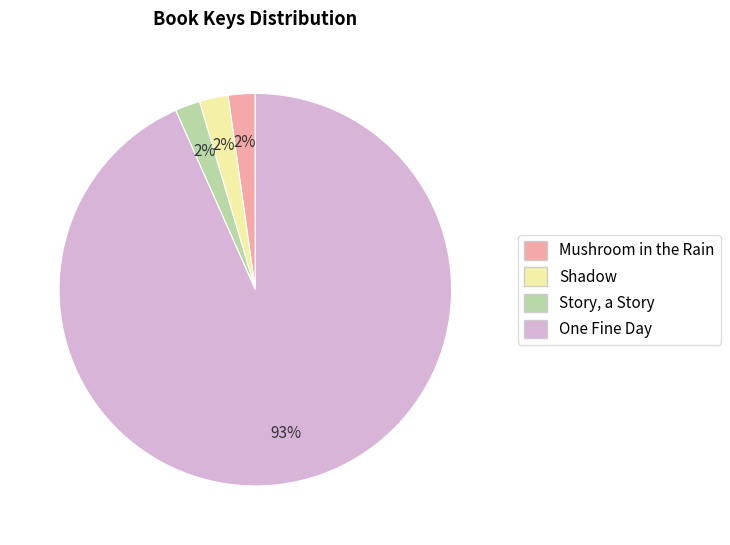

How many slices are in this pie chart?

4